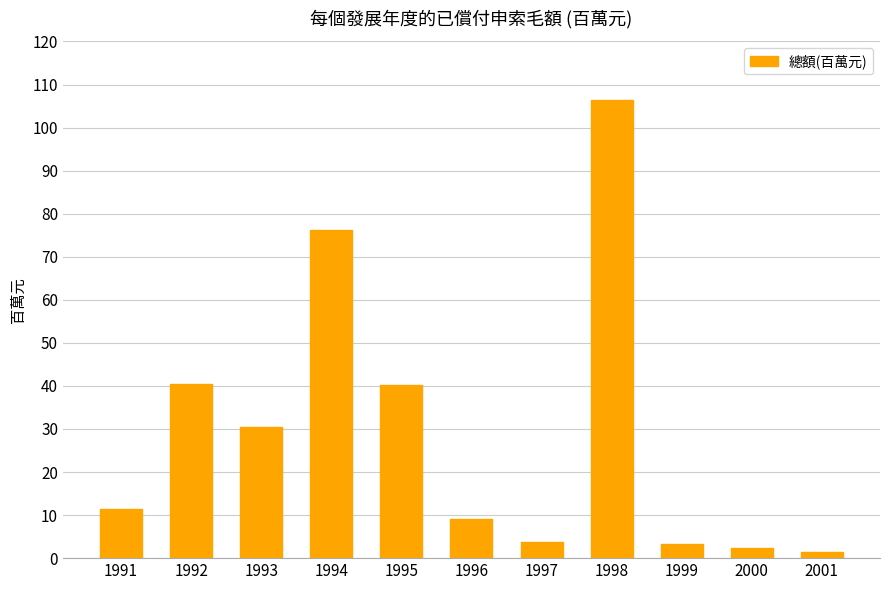

Which category has the highest value across all series?

1998